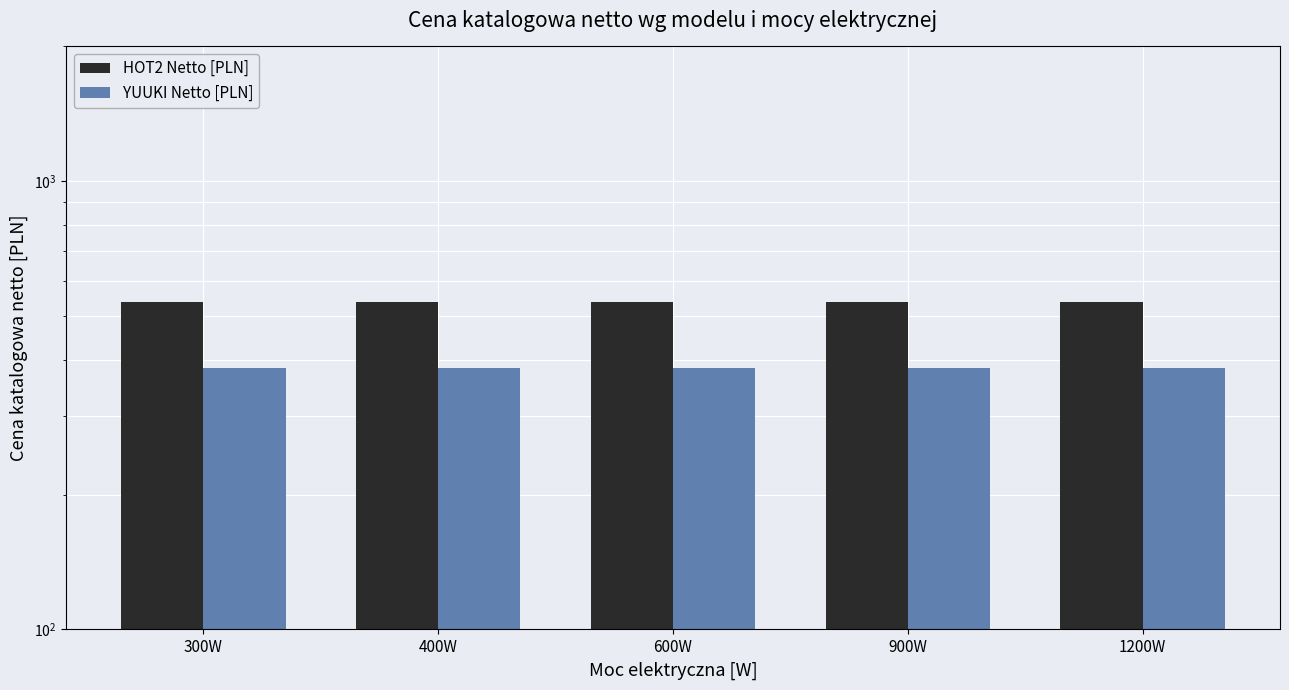

Does the chart contain any negative values?

No